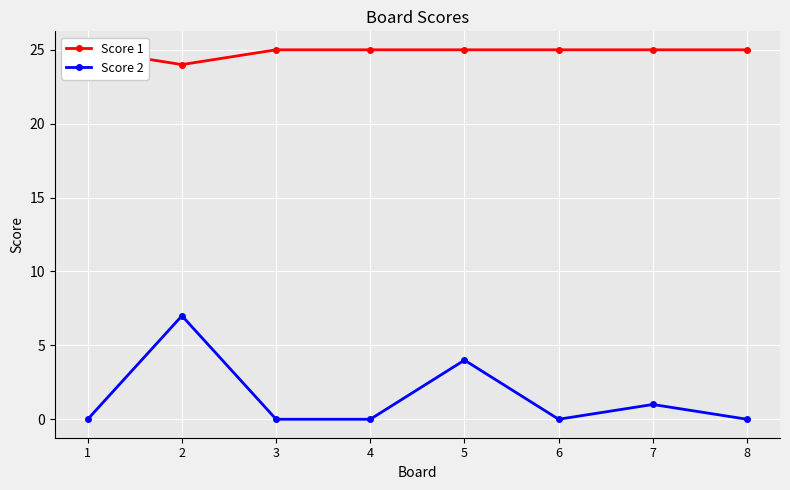

The Score 2 series shows 4 at 6. True or false?

False